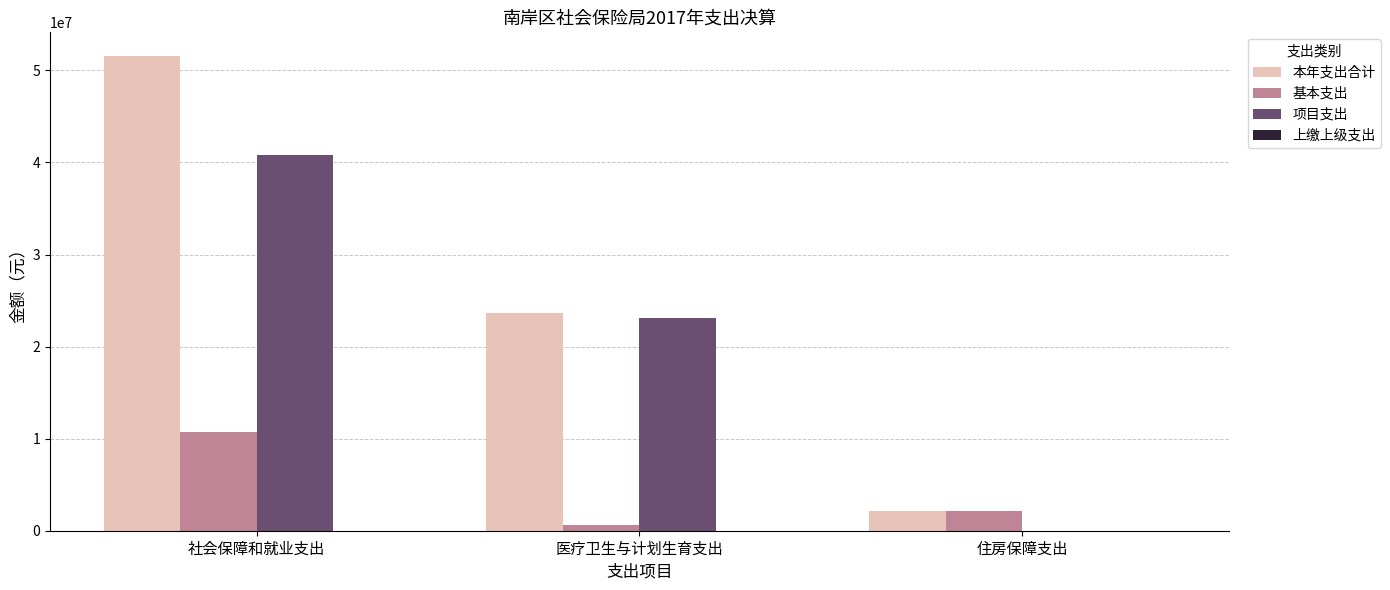

What is the sum of all 项目支出 values?

63909612.1